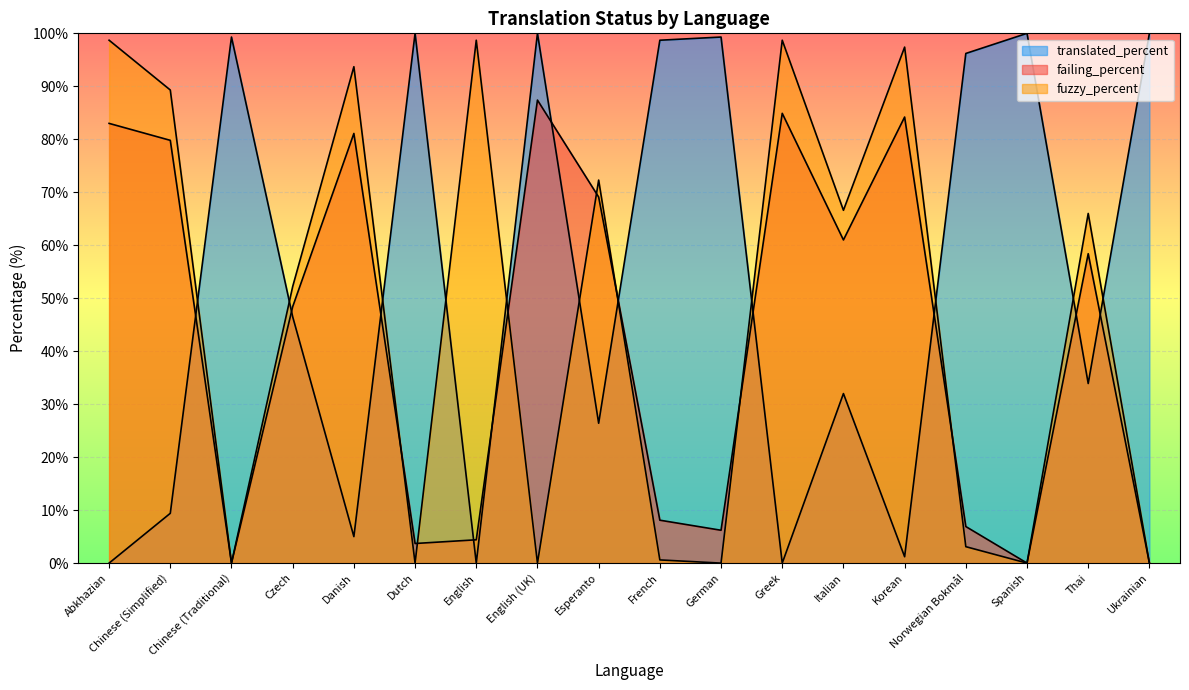

Reading left to right, what are all the values shown in this chart?

translated_percent: 0.0	9.4	99.3	46.5	5.0	100.0	0.0	100.0	26.4	98.7	99.3	0.0	32.0	1.2	96.2	100.0	33.9	100.0
failing_percent: 83.0	79.8	0.0	48.4	81.1	3.7	4.4	87.4	69.1	8.1	6.2	84.9	61.0	84.2	6.9	0.0	58.4	0.0
fuzzy_percent: 98.7	89.3	0.0	52.2	93.7	0.0	98.7	0.0	72.3	0.6	0.0	98.7	66.6	97.4	3.1	0.0	66.0	0.0